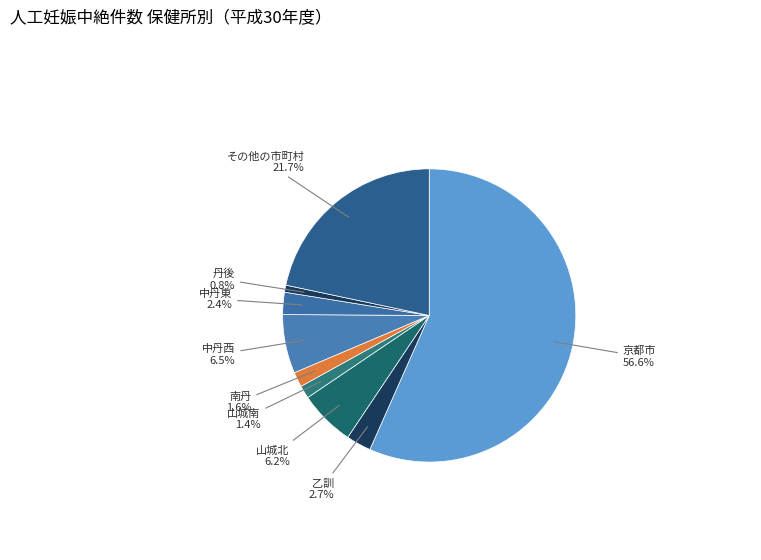

Is there a majority slice in this chart?

Yes